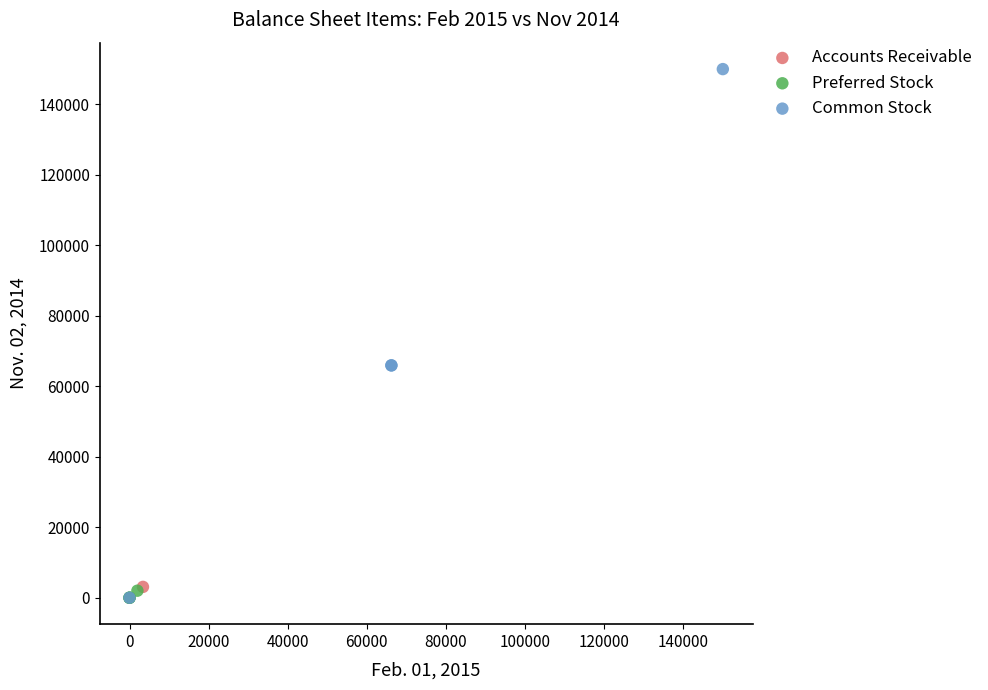

What are all the series names shown in the legend?

Accounts Receivable, Preferred Stock, Common Stock